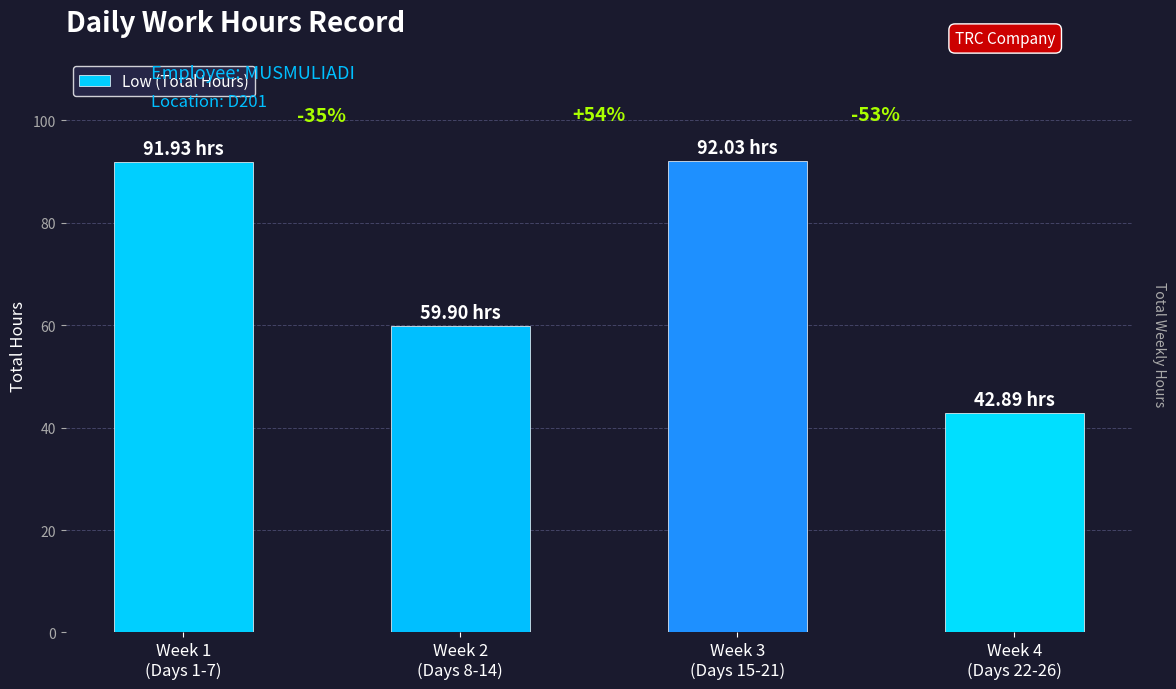

What value does the data have at Week 4
(Days 22-26)?

42.9